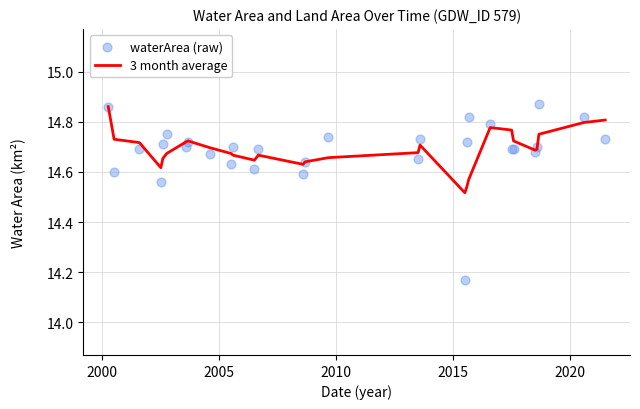

Which series has the widest spread of Y values?

waterArea (raw)